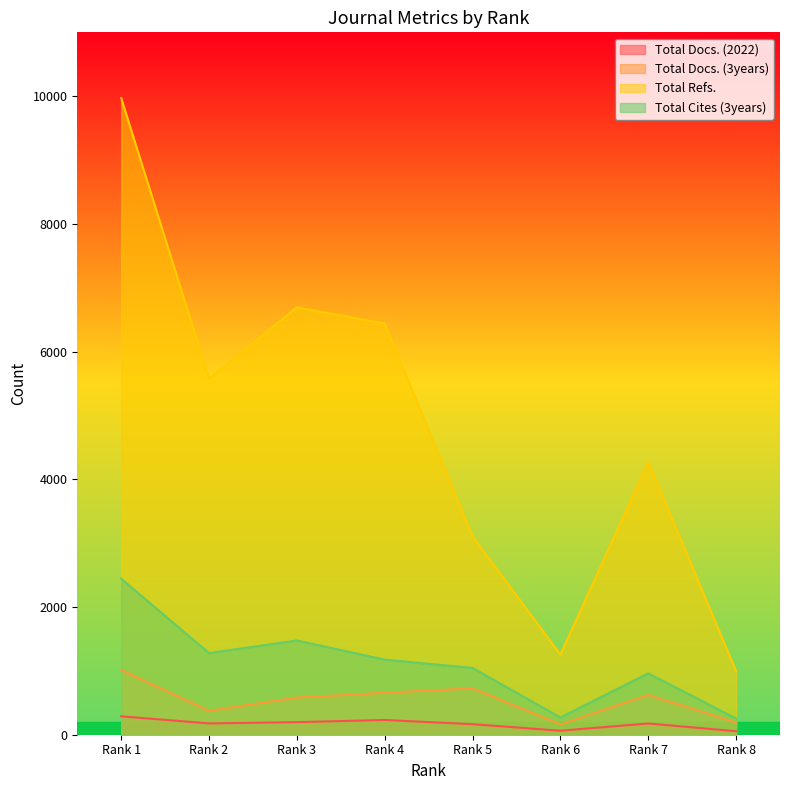

Which series changed the most between Rank 4 and Rank 7?

Total Refs.